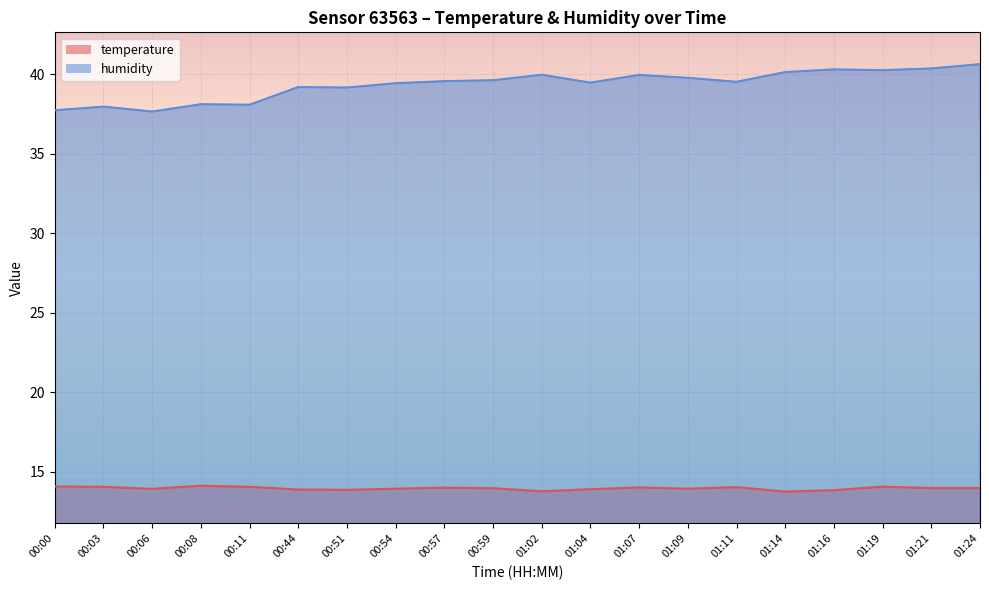

At which category does the chart reach its minimum across all series?

01:14